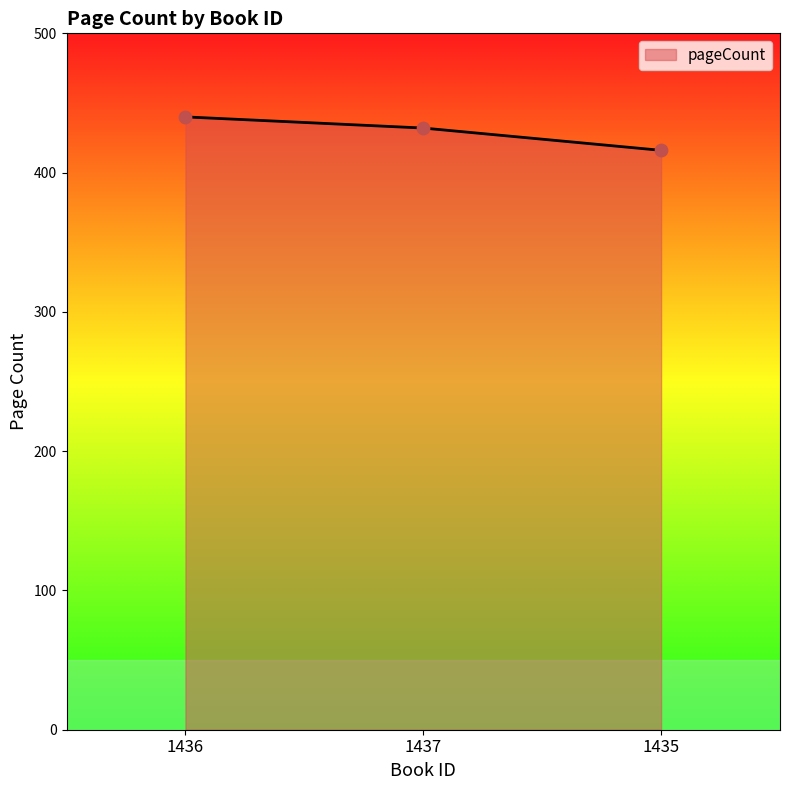

What is the change in value from 1436 to 1435?

-24